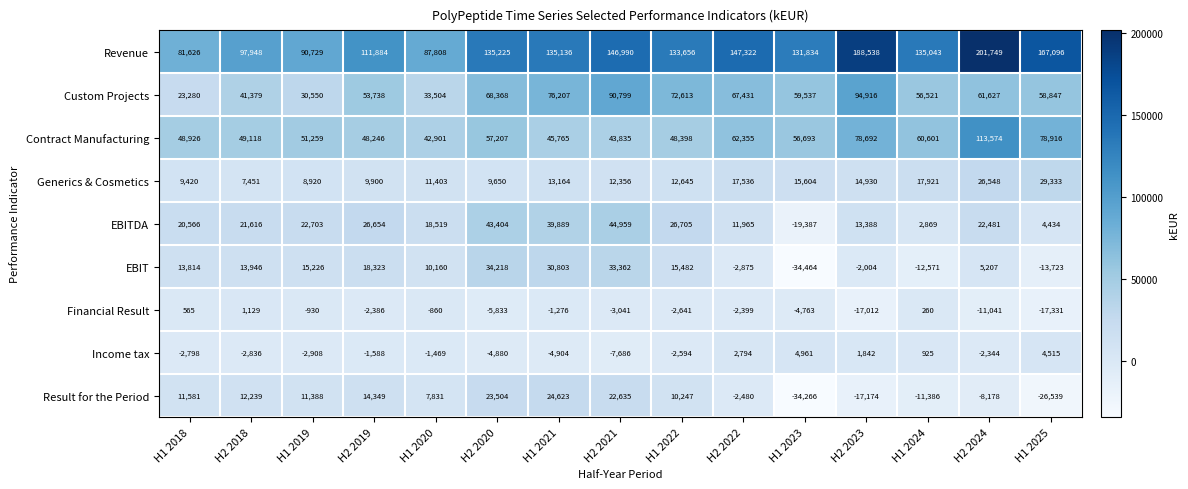

What is the minimum value for Financial Result?

-17331